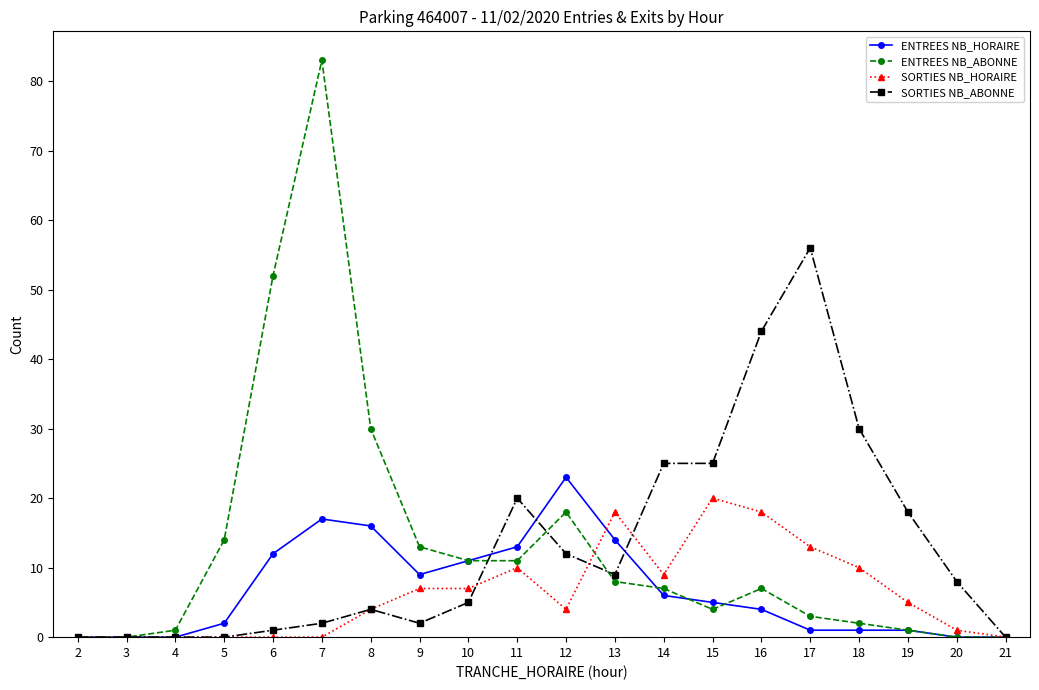

How many lines are shown in the chart?

4